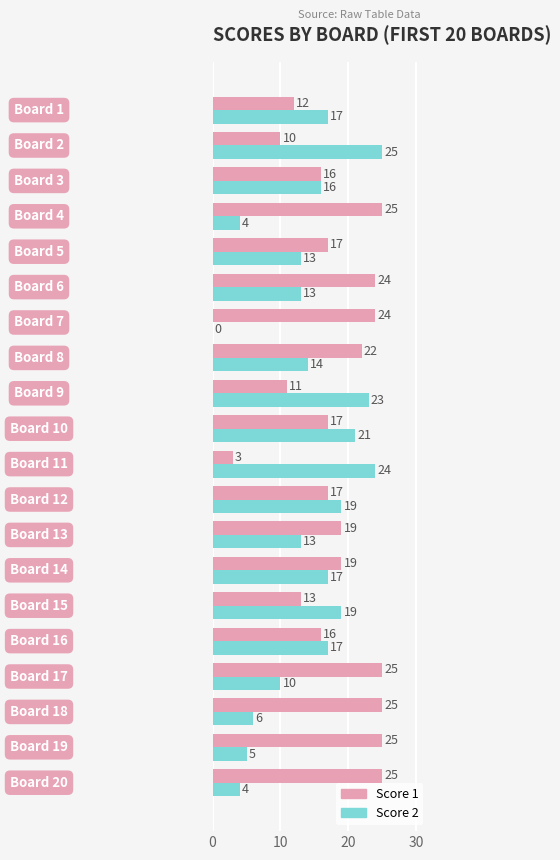

What is the maximum value shown in the chart?

25